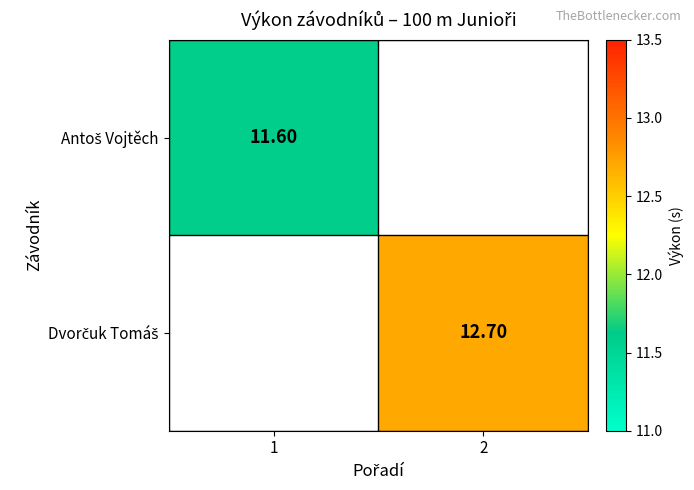

Rank the categories by Antoš Vojtěch value from highest to lowest.

1, 2